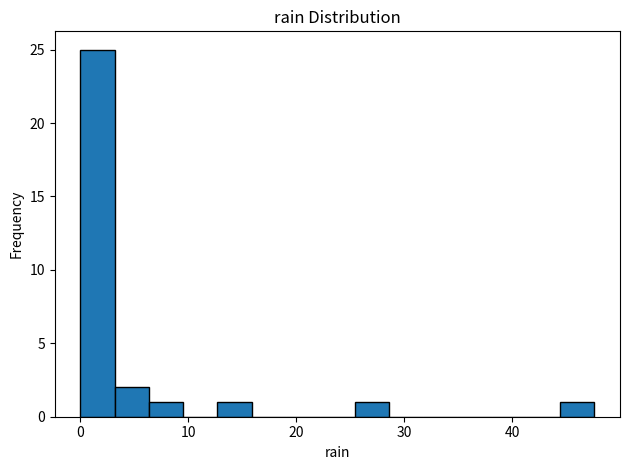

Read against the x-axis, roughly where is the centre of the tallest bar?

2